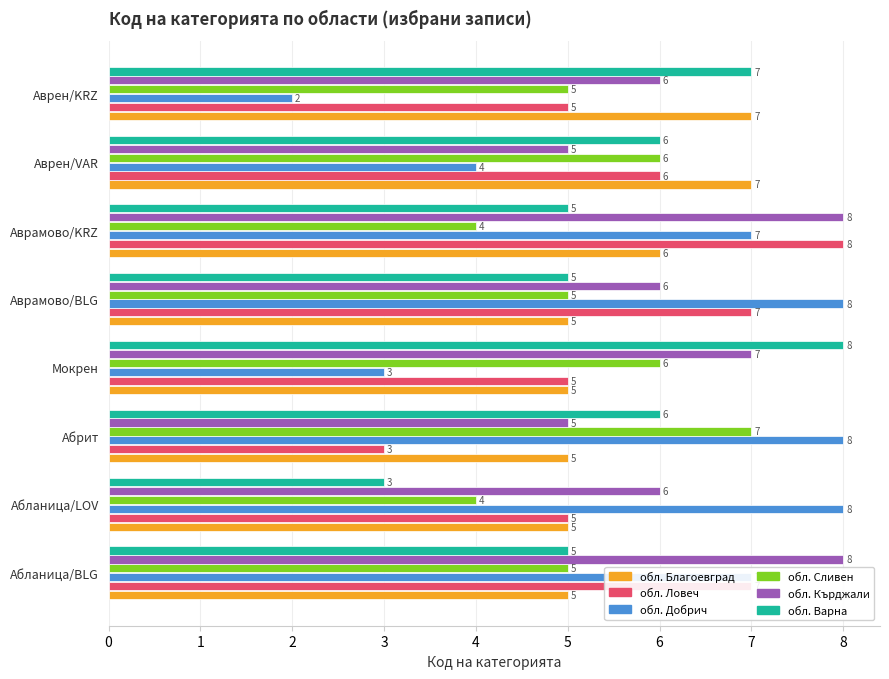

What are all the series names shown in the legend?

обл. Благоевград, обл. Ловеч, обл. Добрич, обл. Сливен, обл. Кърджали, обл. Варна